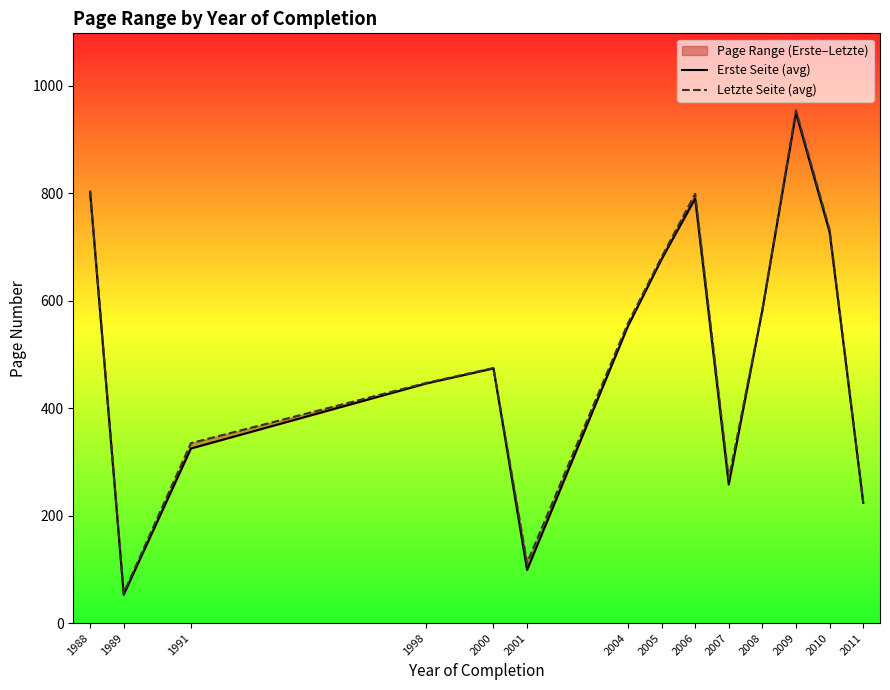

True or false: Letzte Seite (avg) and Erste Seite (avg) intersect in this chart.

False